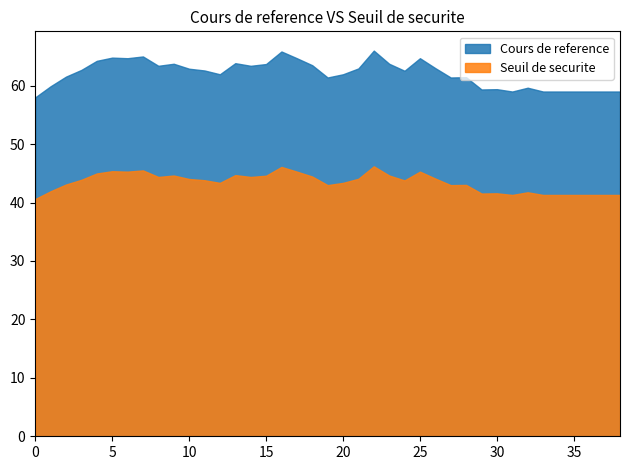

Rank the series by their maximum value, from highest to lowest.

Cours de reference, Seuil de securite